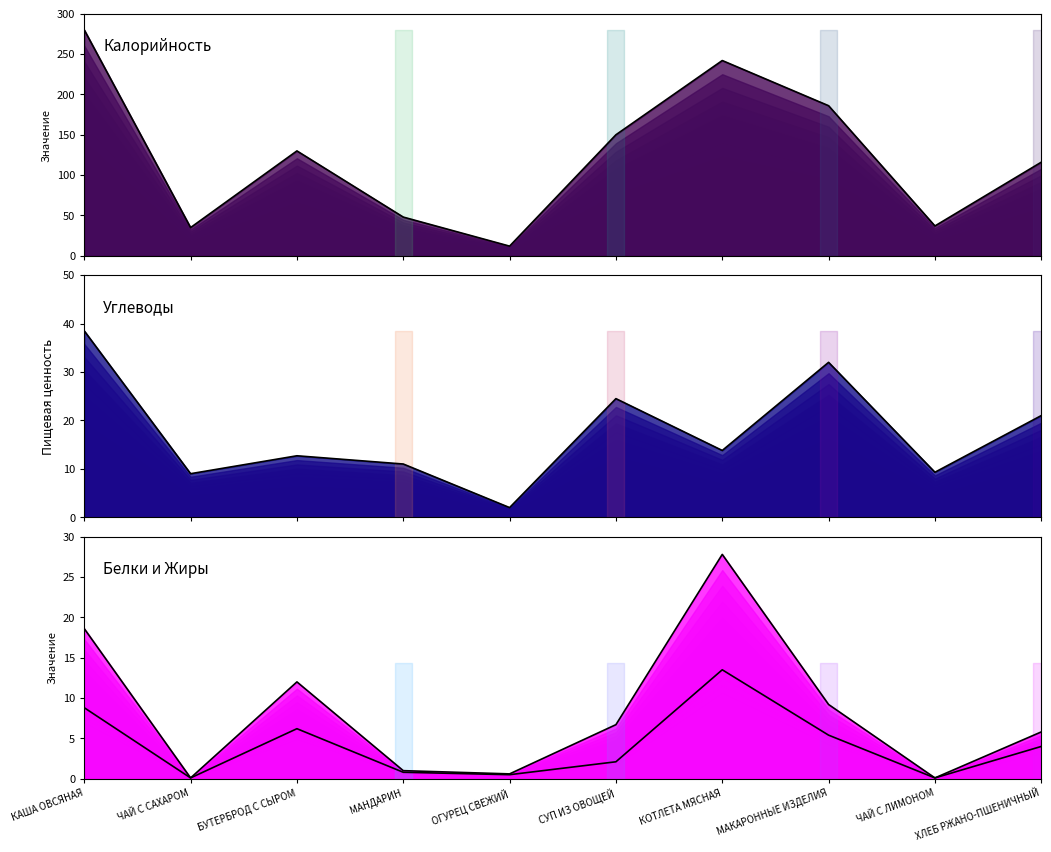

What is the label of the 5th point from the right?

СУП ИЗ ОВОЩЕЙ